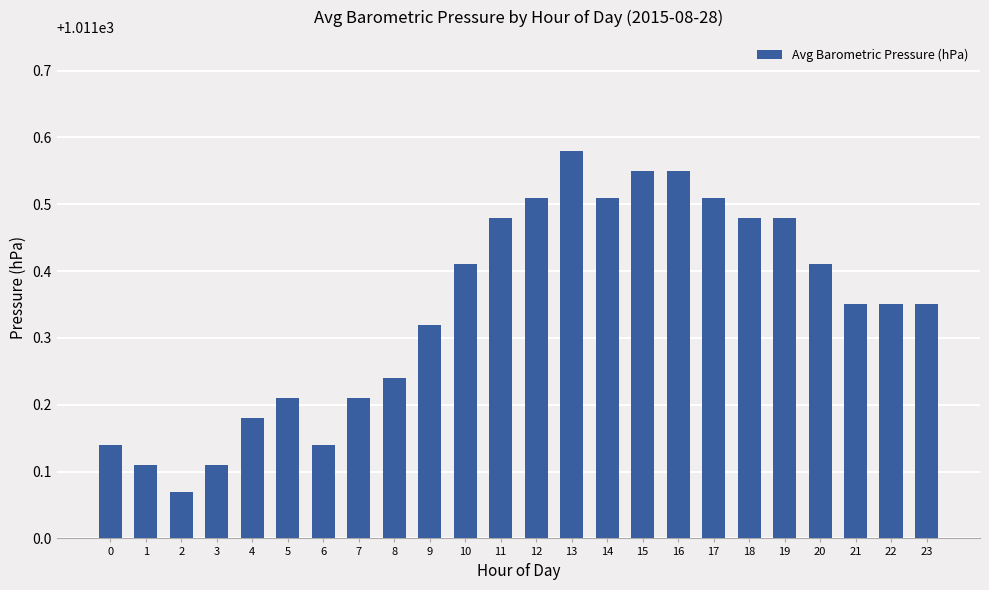

Approximately how many times larger is the value at 18 compared to 11?

1.0